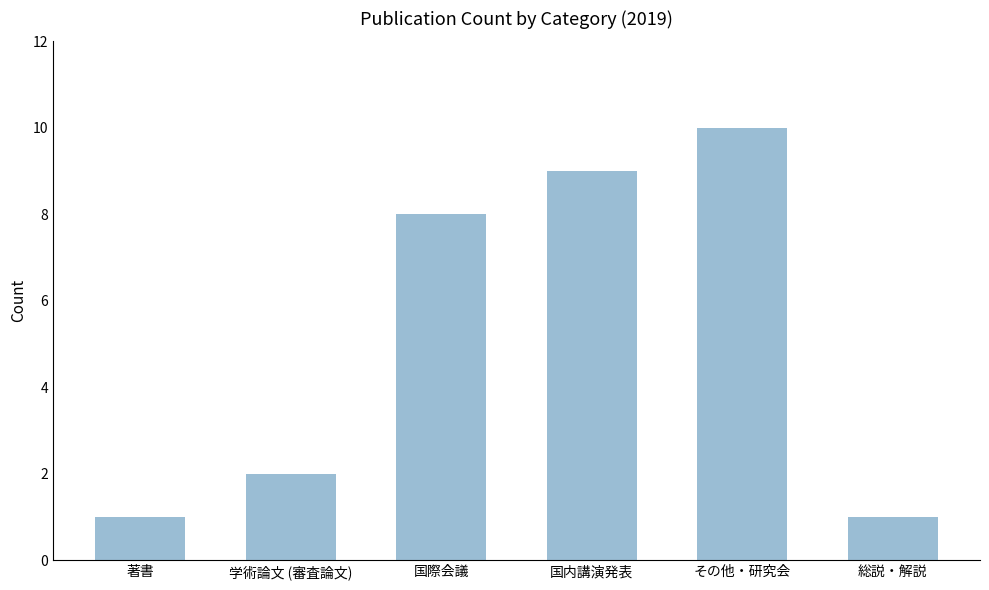

What is the label of the 6th bar from the left?

総説・解説